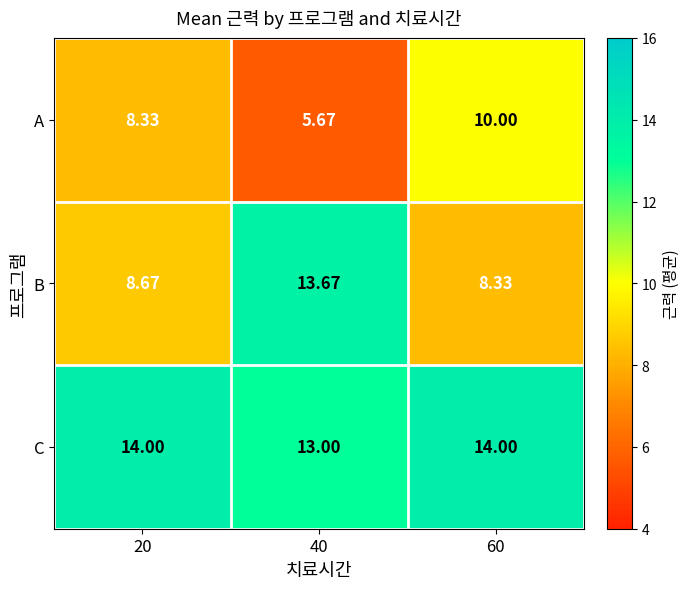

Which series has the largest total across all categories?

C